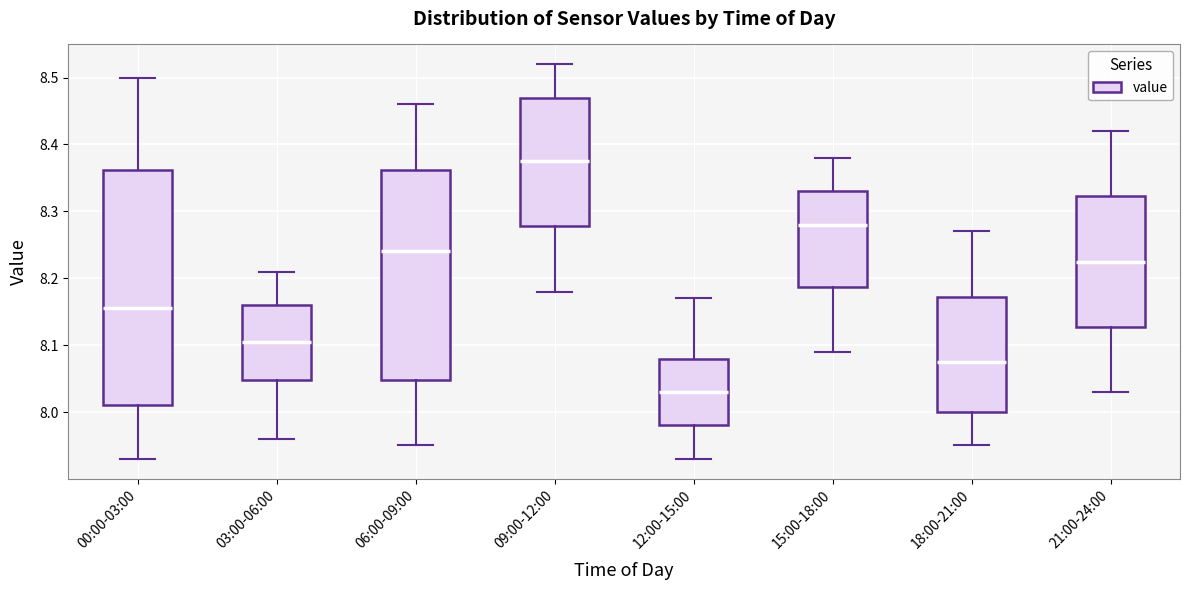

Reading left to right, transcribe this box plot: for each box, give where its median line is, the range the box spans, and where its two whiskers end, as read against the y-axis. The values are not printed on the chart, so give them approximately, as read against the axis.

00:00-03:00: median 8.16, box 8.01 to 8.36, whiskers 7.93 to 8.50
03:00-06:00: median 8.11, box 8.05 to 8.16, whiskers 7.96 to 8.21
06:00-09:00: median 8.24, box 8.05 to 8.36, whiskers 7.95 to 8.46
09:00-12:00: median 8.38, box 8.28 to 8.47, whiskers 8.18 to 8.52
12:00-15:00: median 8.03, box 7.98 to 8.08, whiskers 7.93 to 8.17
15:00-18:00: median 8.28, box 8.19 to 8.33, whiskers 8.09 to 8.38
18:00-21:00: median 8.08, box 8.00 to 8.17, whiskers 7.95 to 8.27
21:00-24:00: median 8.23, box 8.13 to 8.32, whiskers 8.03 to 8.42